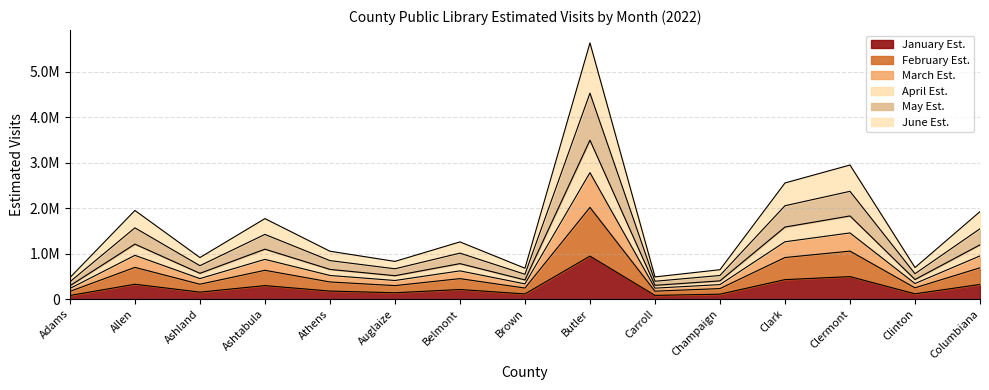

True or false: March Est. and April Est. intersect in this chart.

False